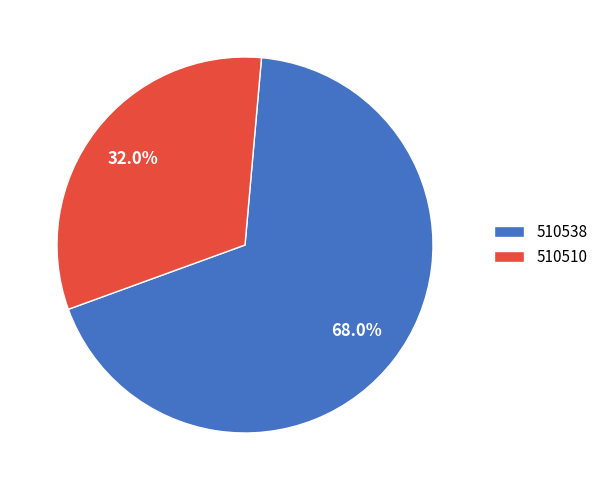

Count the number of slices in the pie.

2